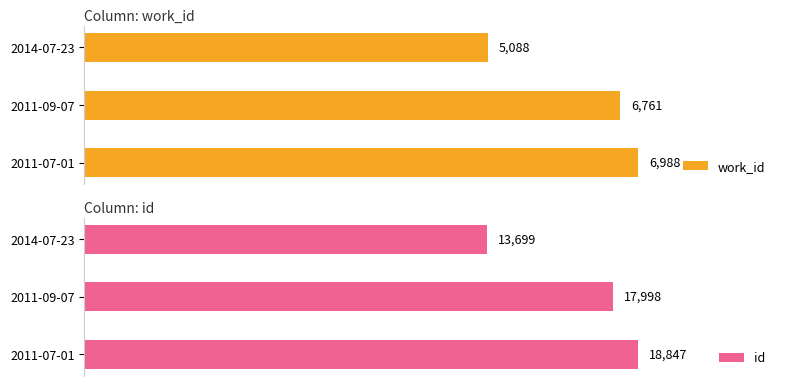

Which category has the lowest value in the work_id series?

2014-07-23